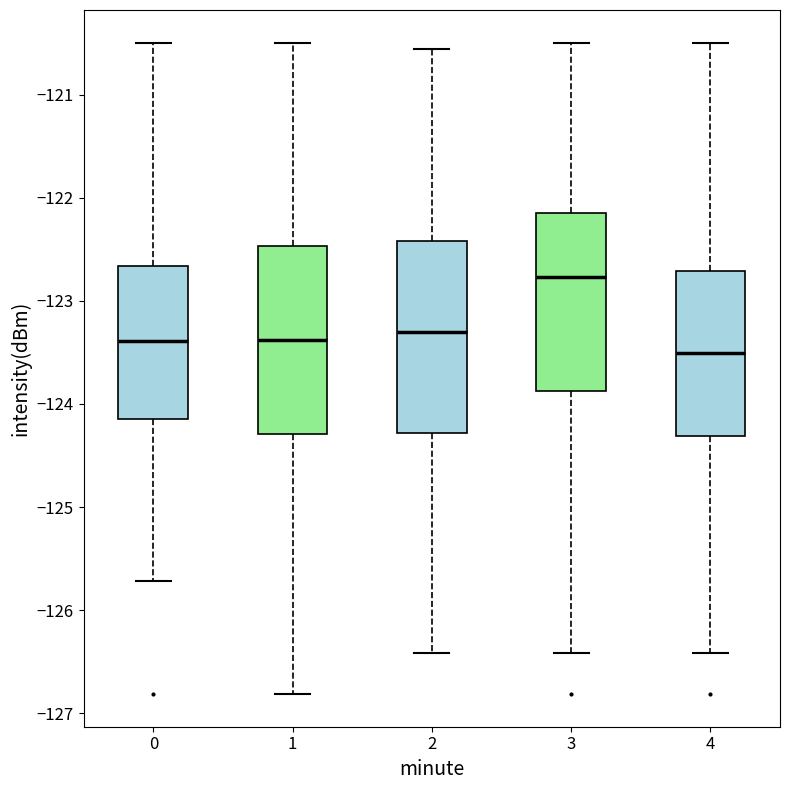

Where does the lower whisker of the box at x = 3 end on the y-axis? The values are not printed on the chart, so give them approximately, as read against the axis.

-126.4